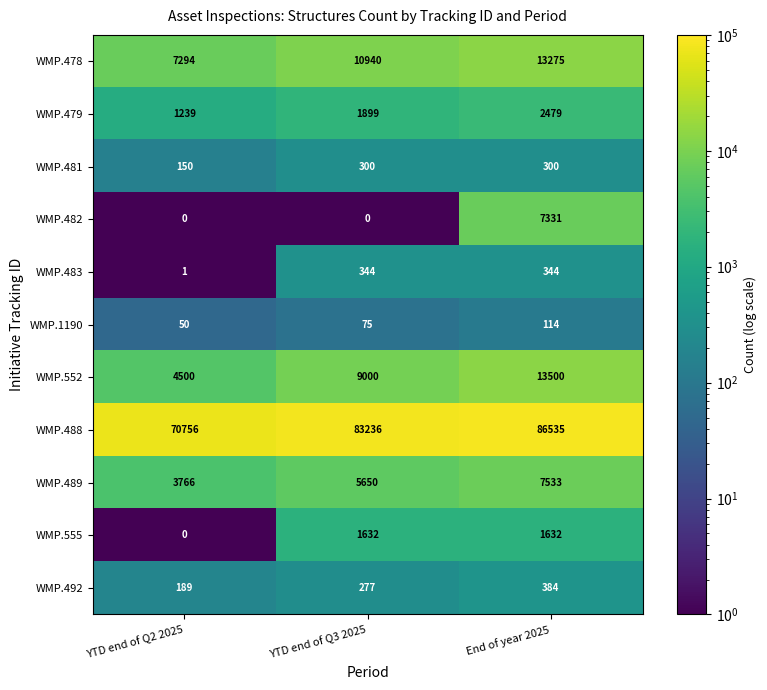

What is the sum of the WMP.489 values at YTD end of Q2 2025 and YTD end of Q3 2025?

9416